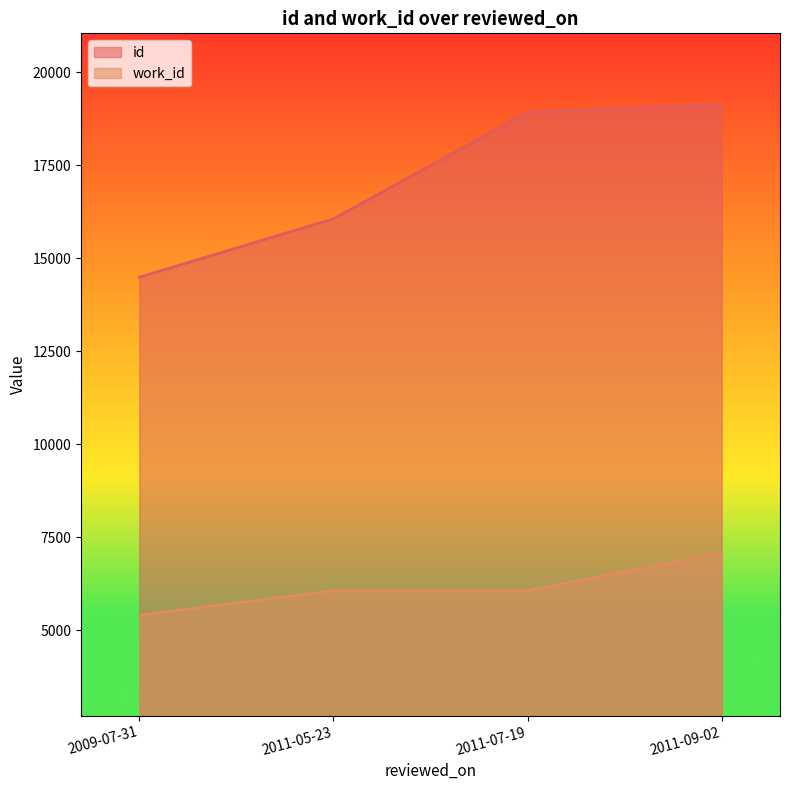

How many work_id values are between 6060 and 7080?

3